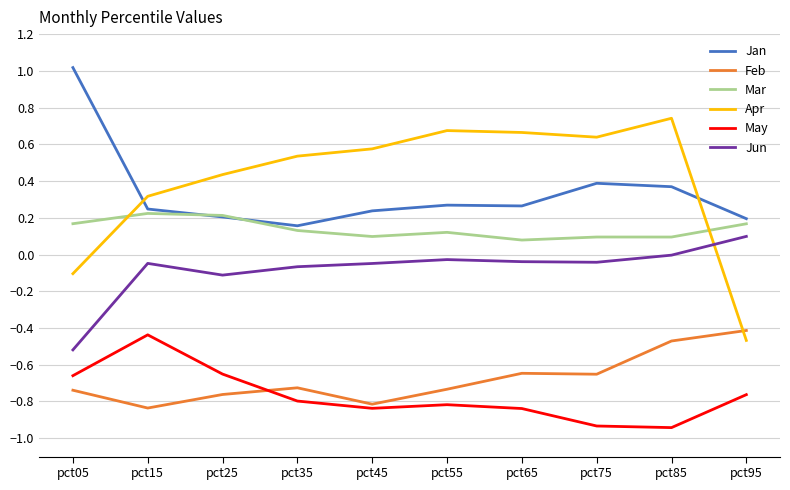

The May series shows -0.2 at pct35. True or false?

False